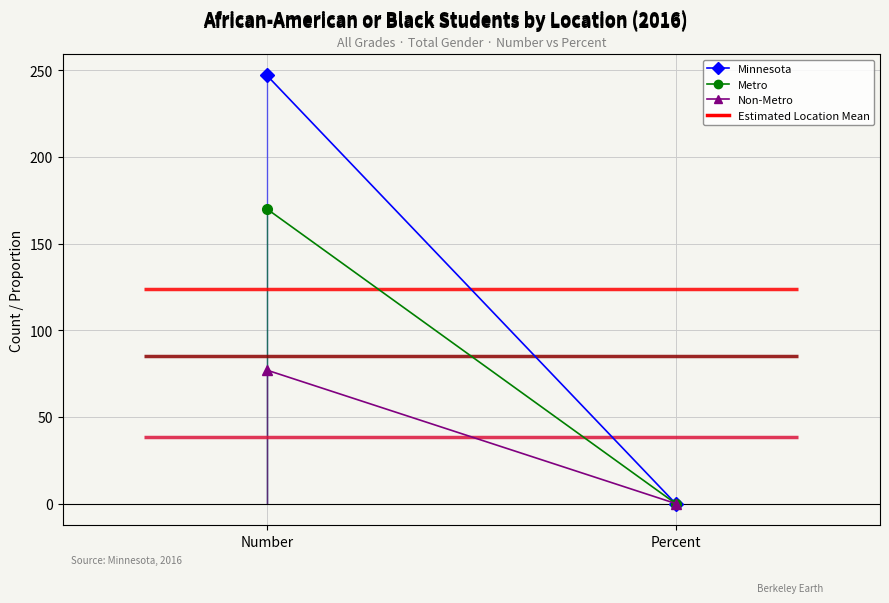

What value does the Non-Metro series have at Percent?

0.1